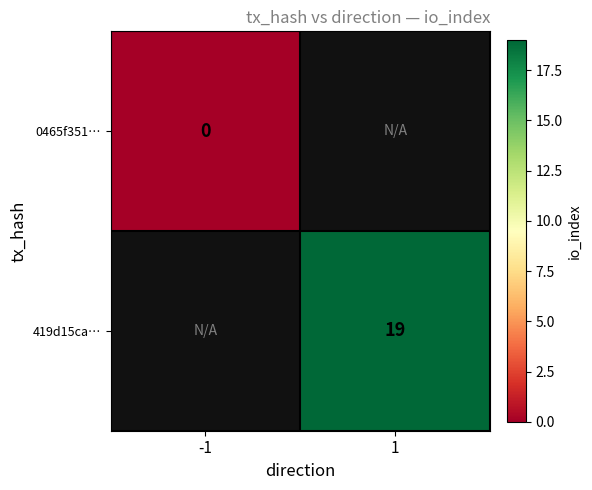

Which label corresponds to the smallest value in the chart?

-1